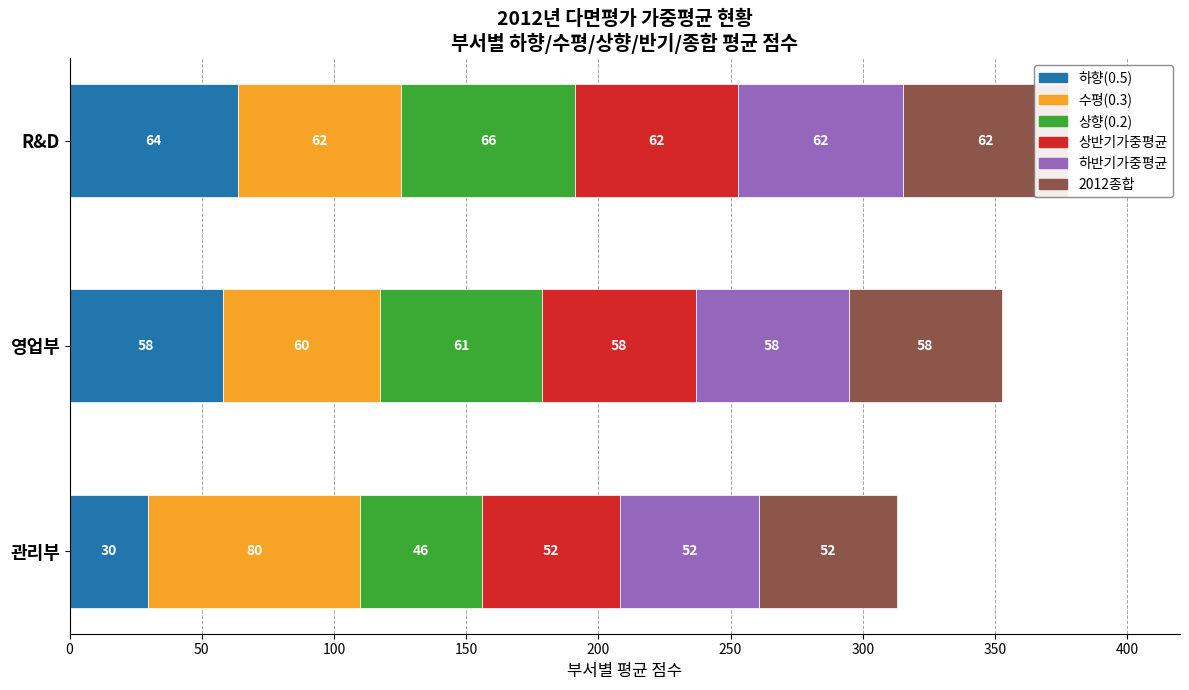

What is the lowest value of the 상반기가중평균 series?

52.4